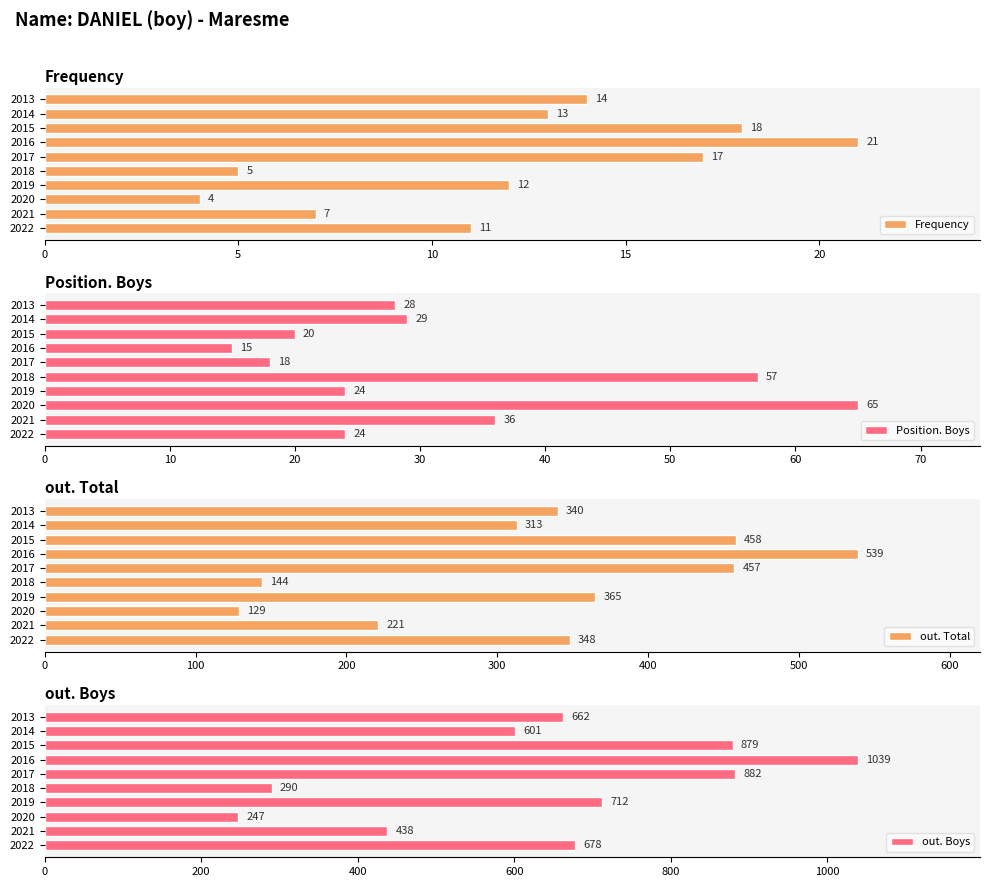

Rank the categories by Frequency value from lowest to highest.

2020, 2018, 2021, 2022, 2019, 2014, 2013, 2017, 2015, 2016